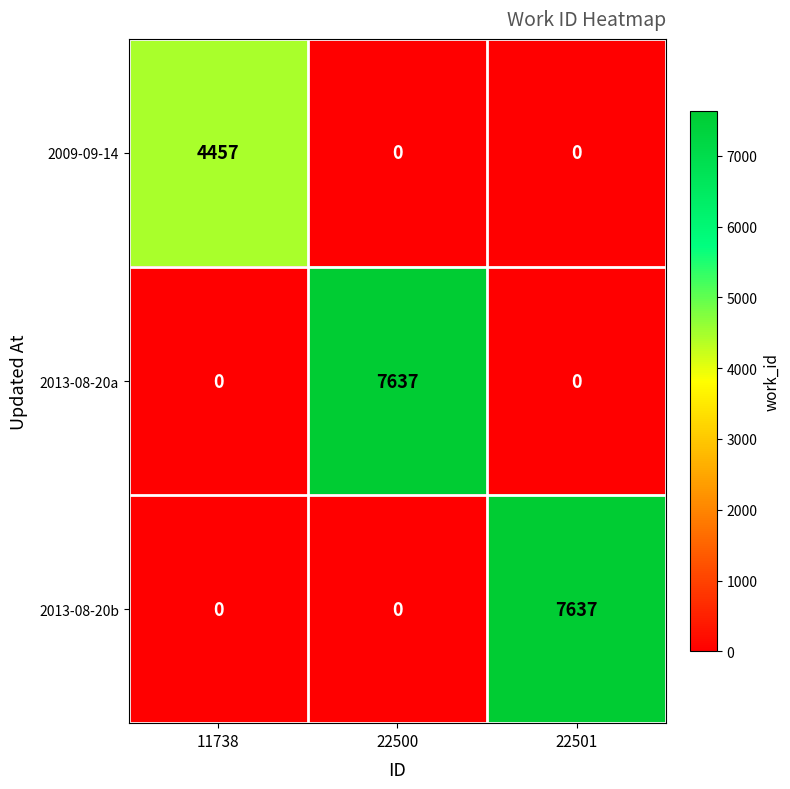

What is the total value across all series at 11738?

4457